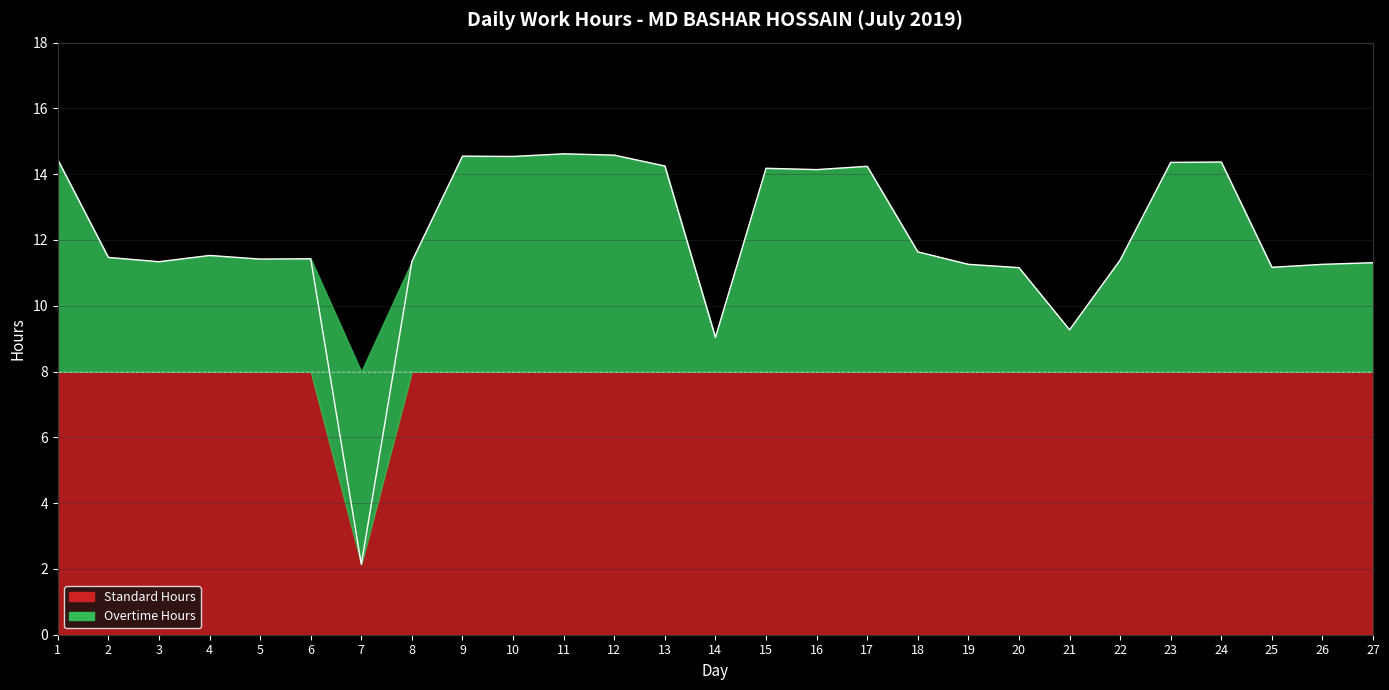

Count the number of categories in the chart.

27